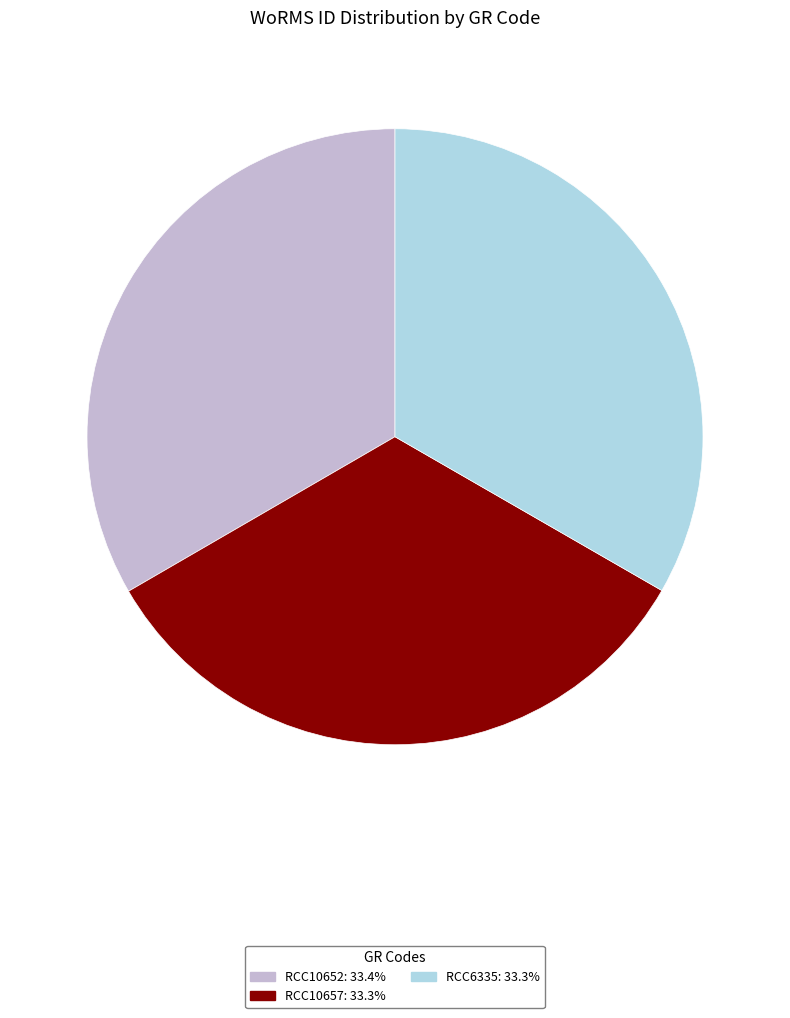

What is the ratio of the value at RCC10657 to the value at RCC10652?

1.0